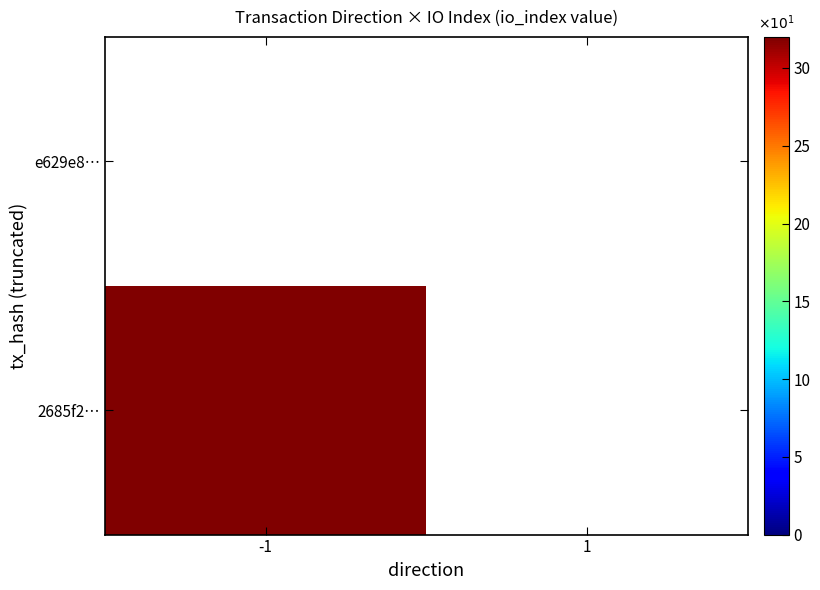

Read the 2685f2… value at -1, to the nearest 5.

30